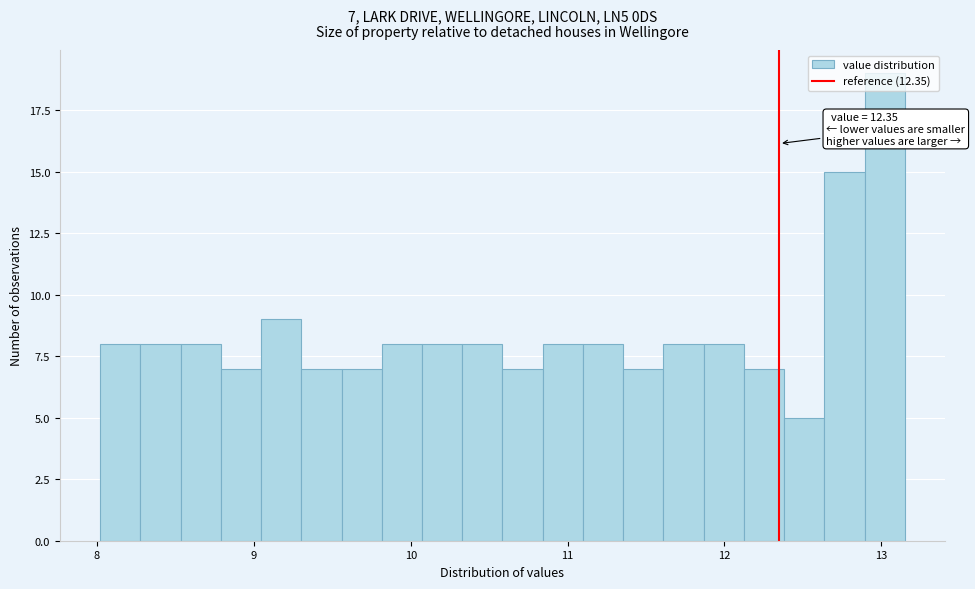

Read against the x-axis, roughly where is the centre of the tallest bar?

13.0